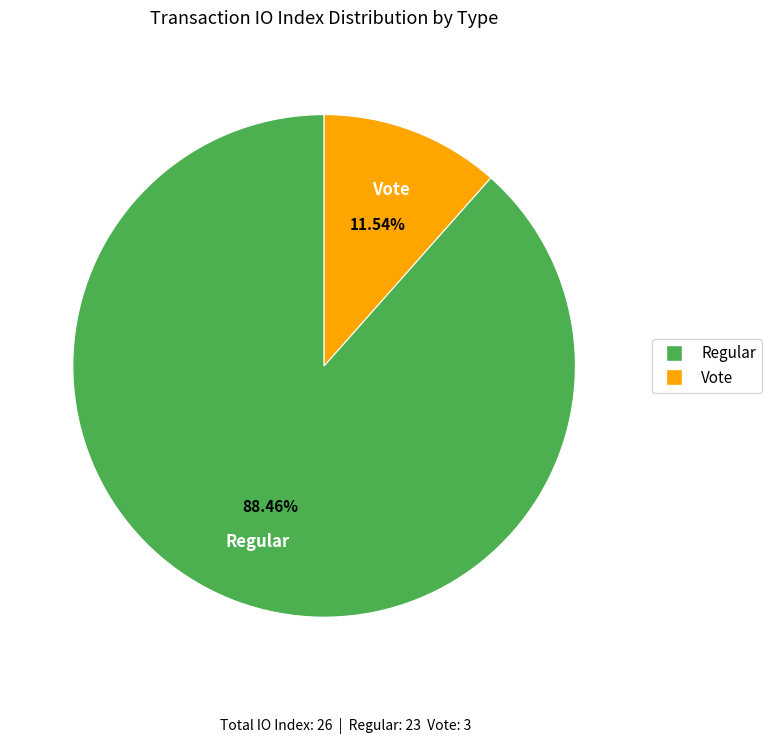

Which category accounts for the majority?

Regular